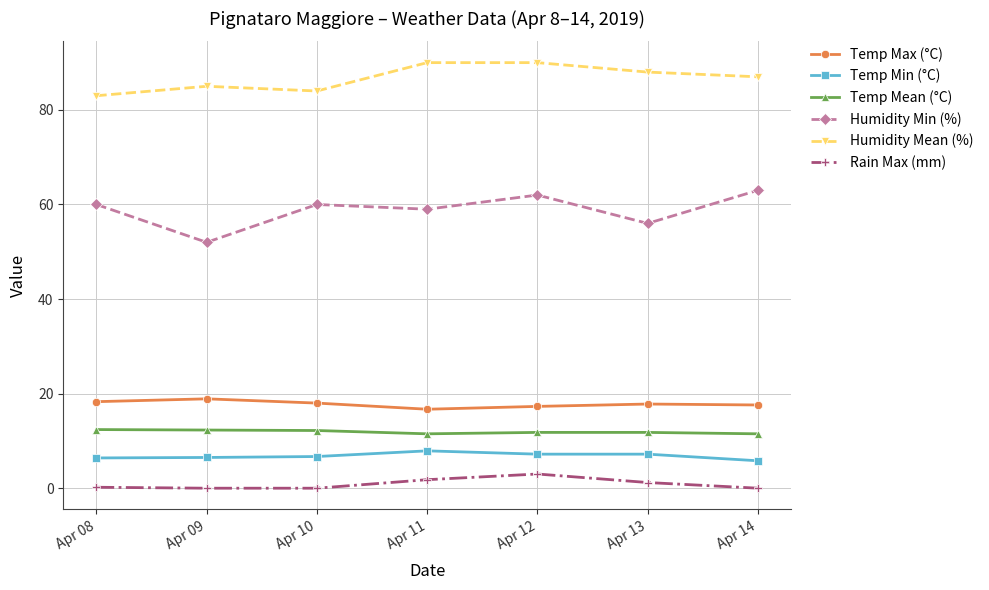

At Apr 11, list the series in order from largest to smallest.

Humidity Mean (%), Humidity Min (%), Temp Max (°C), Temp Mean (°C), Temp Min (°C), Rain Max (mm)